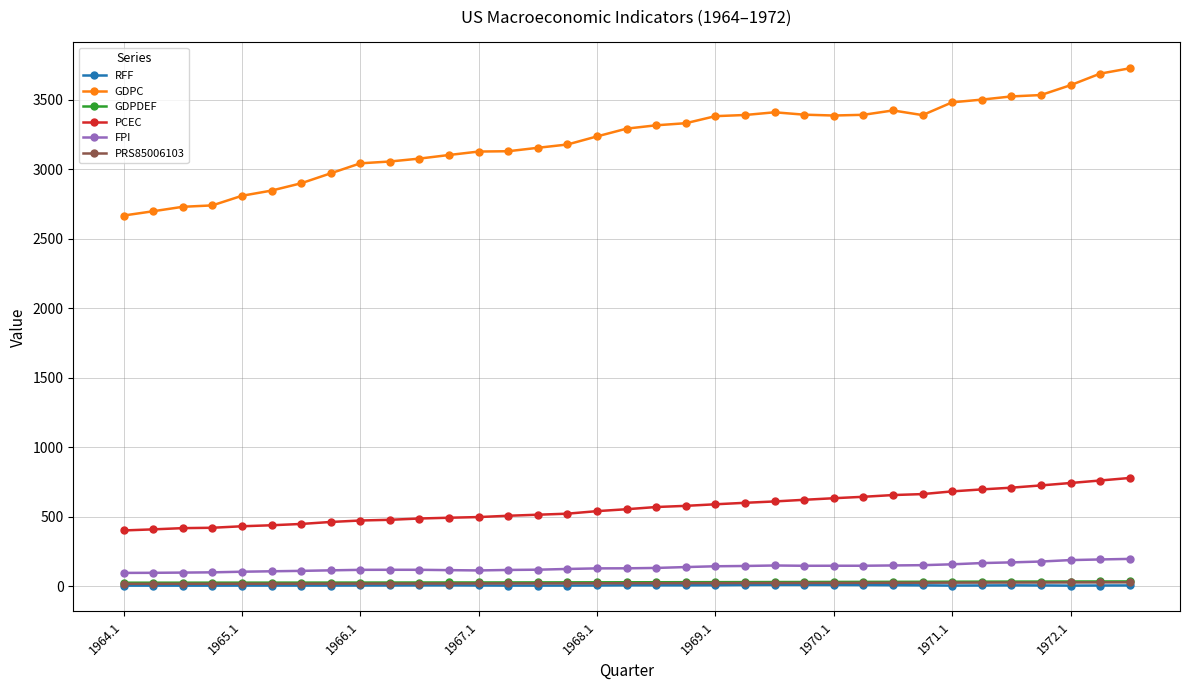

What is the greatest value displayed?

3726.2